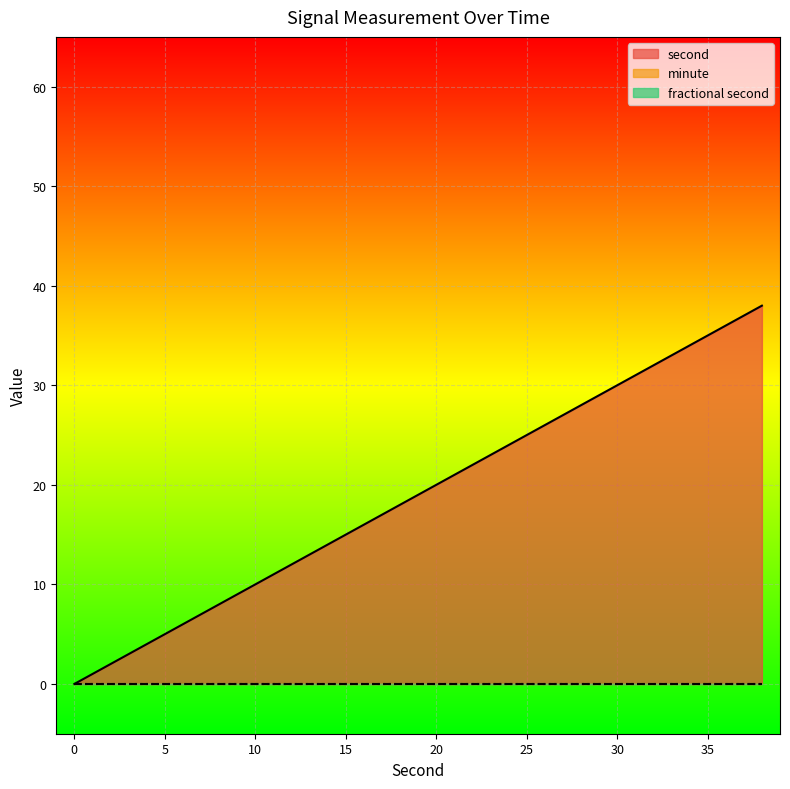

Reading left to right, list all the values displayed in this chart.

second: 0	2	4	6	8	10	12	14	16	18	20	22	24	26	28	30	32	34	36	38
minute: 0	0	0	0	0	0	0	0	0	0	0	0	0	0	0	0	0	0	0	0
fractional second: 0	0	0	0	0	0	0	0	0	0	0	0	0	0	0	0	0	0	0	0